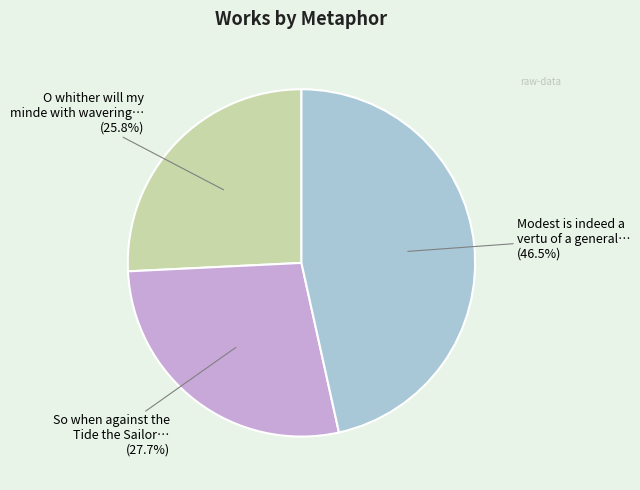

Is there a majority slice in this chart?

No